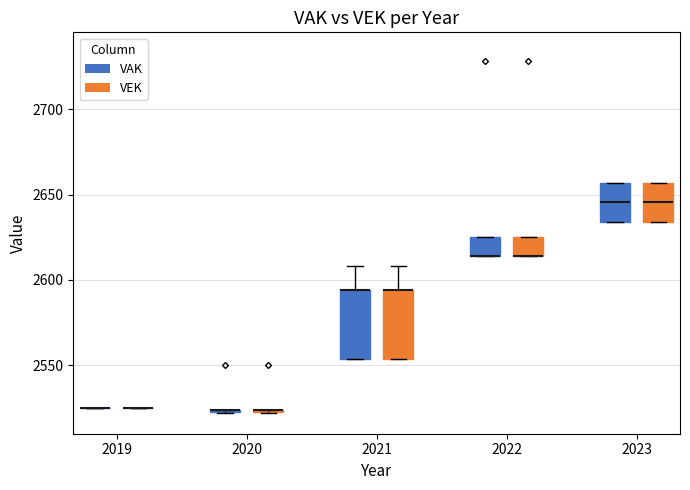

Reading left to right, transcribe this box plot: for each box, give where its median line is, the range the box spans, and where its two whiskers end, as read against the y-axis. The values are not printed on the chart, so give them approximately, as read against the axis.

2019 (VAK): box collapsed to a line at 2525, whiskers 2525 to 2525
2019 (VEK): box collapsed to a line at 2525, whiskers 2525 to 2525
2020 (VAK): box collapsed to a line at 2525, whiskers 2520 to 2525
2020 (VEK): box collapsed to a line at 2525, whiskers 2520 to 2525
2021 (VAK): median 2595 (drawn on the box's upper edge), box 2555 to 2595, whiskers 2555 to 2610
2021 (VEK): median 2595 (drawn on the box's upper edge), box 2555 to 2595, whiskers 2555 to 2610
2022 (VAK): median 2615 (drawn on the box's lower edge), box 2615 to 2625, whiskers 2615 to 2625
2022 (VEK): median 2615 (drawn on the box's lower edge), box 2615 to 2625, whiskers 2615 to 2625
2023 (VAK): median 2645, box 2635 to 2655, whiskers 2635 to 2655
2023 (VEK): median 2645, box 2635 to 2655, whiskers 2635 to 2655